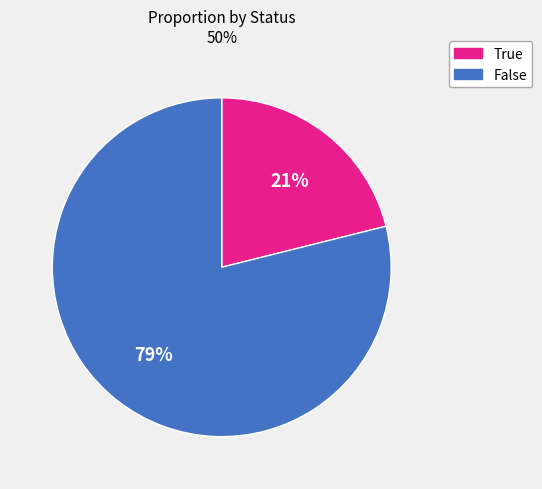

Which category accounts for the majority?

False